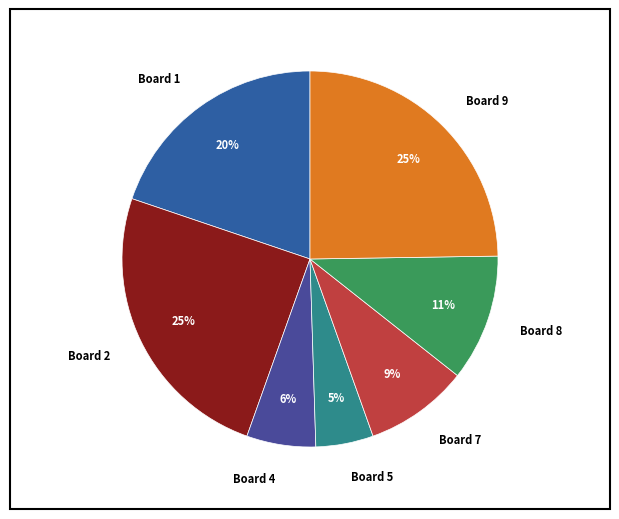

To the nearest percent, what is the average slice percentage?

14%